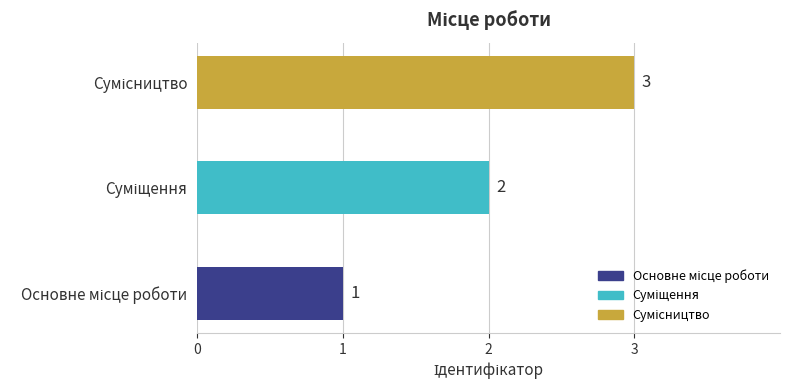

What is the maximum value shown in the chart?

3